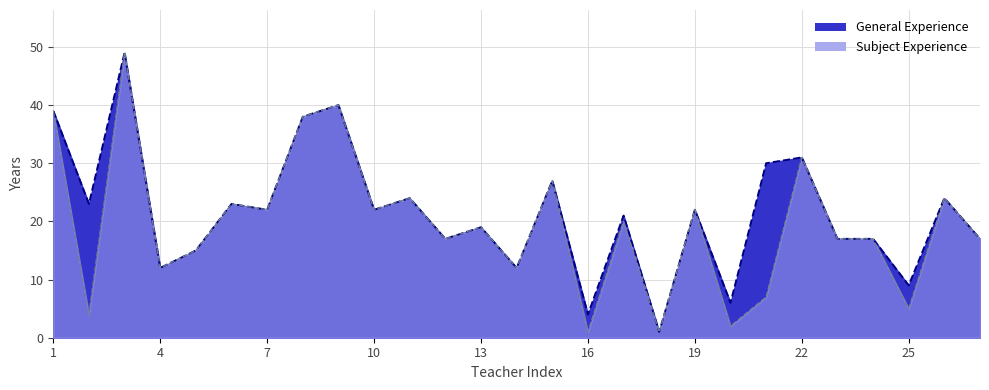

What is the average value of the Subject Experience series?

20